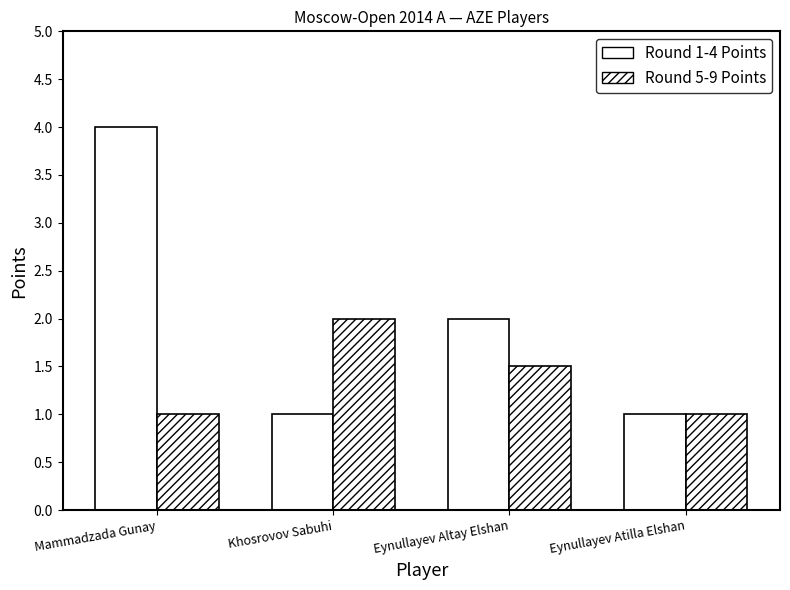

What is the average value of the Round 1-4 Points series?

2.0